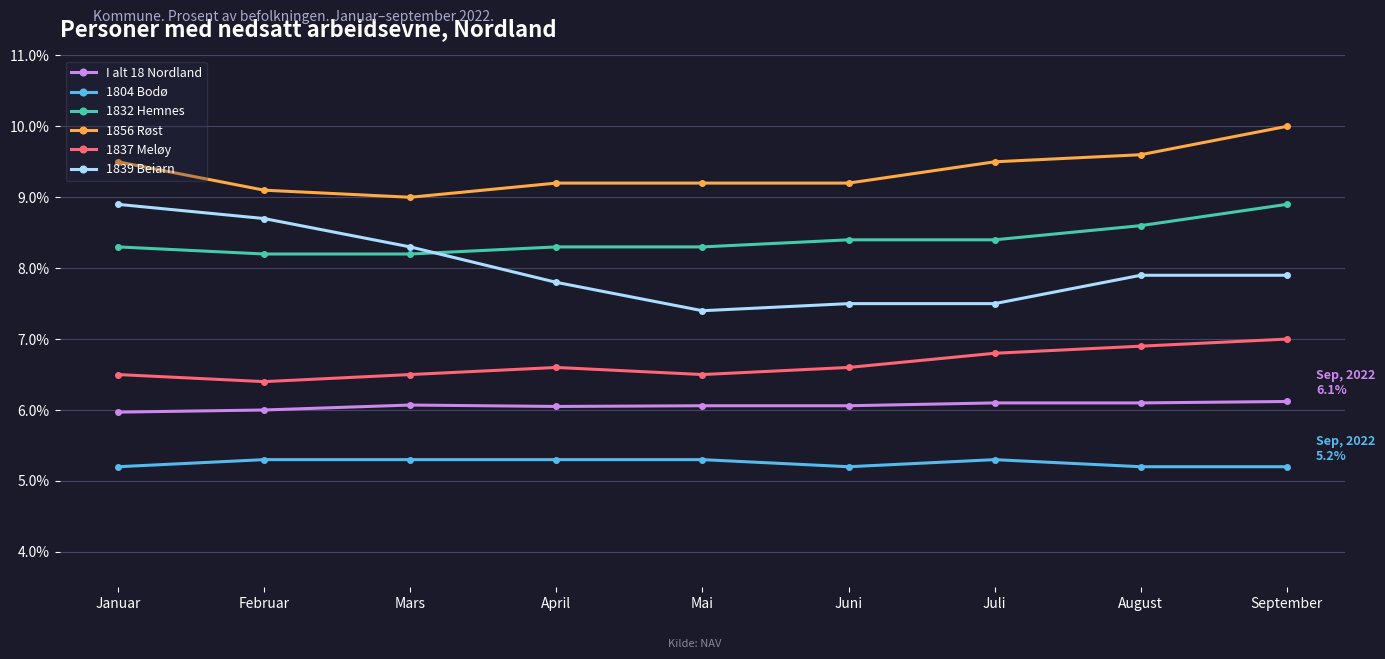

Read the 1856 Røst value at August.

9.6